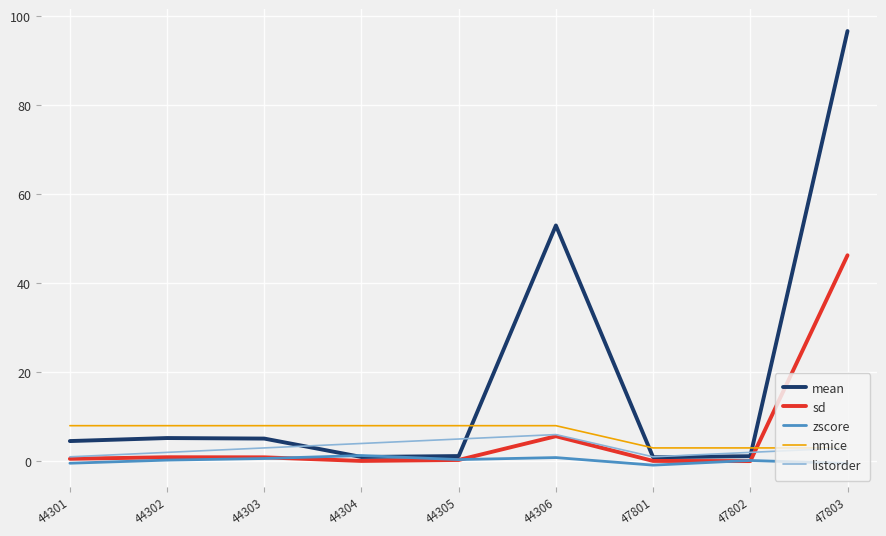

True or false: listorder has more than 2 interior local peaks.

False